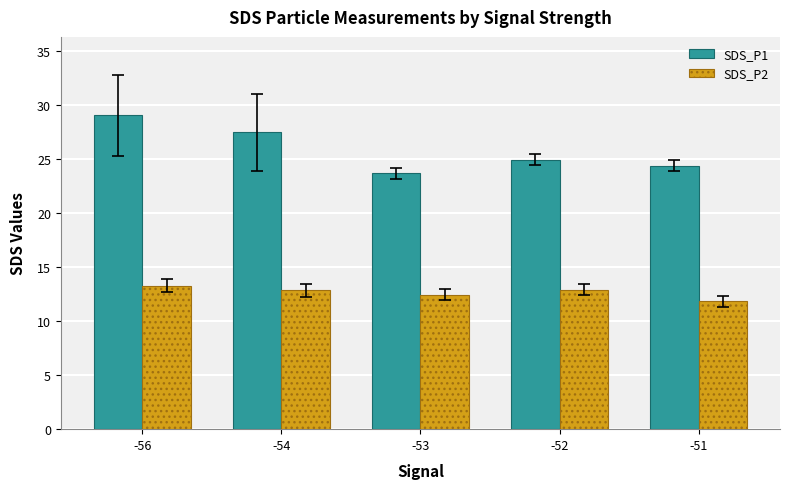

The value of SDS_P2 at -51 is 11.8. True or false?

True